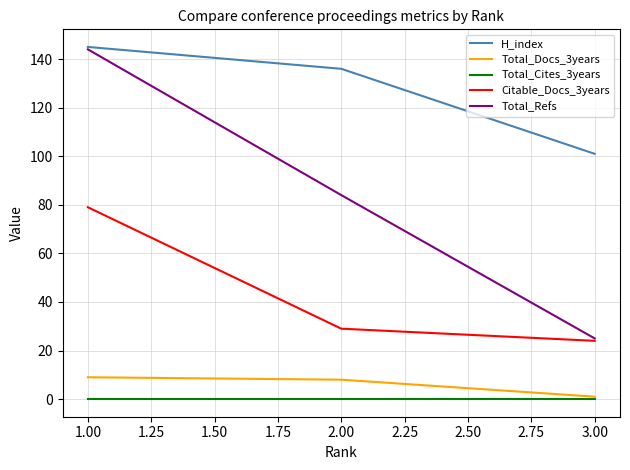

Which series has the largest total across all categories?

H_index